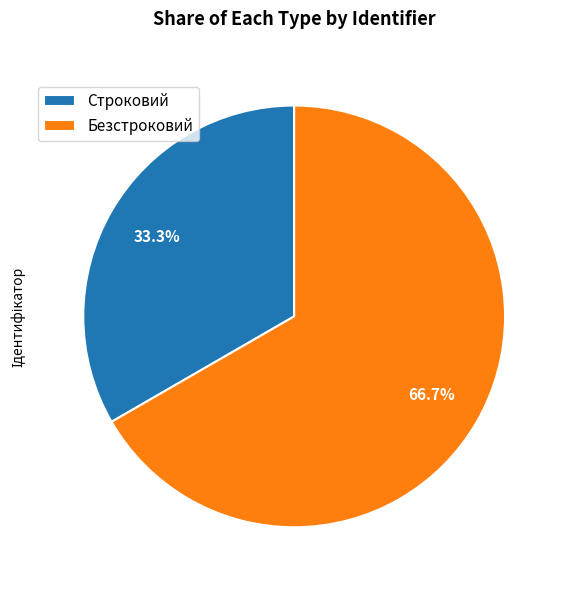

Which slice is the largest?

Безстроковий